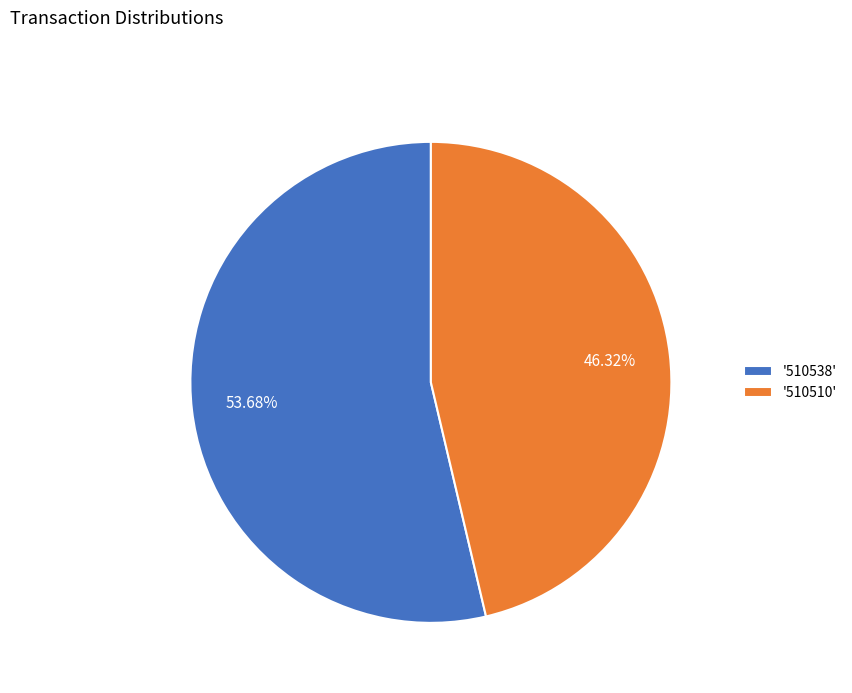

How many segments does this pie chart have?

2